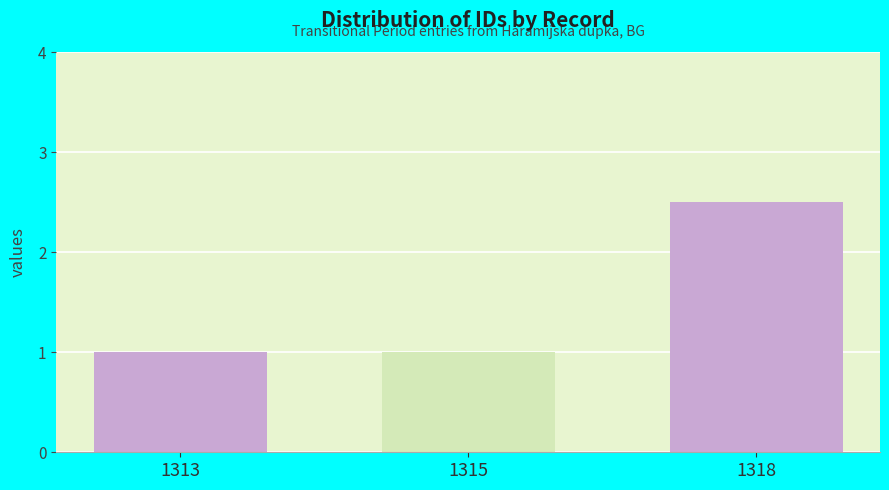

Which label corresponds to the largest value in the chart?

1318